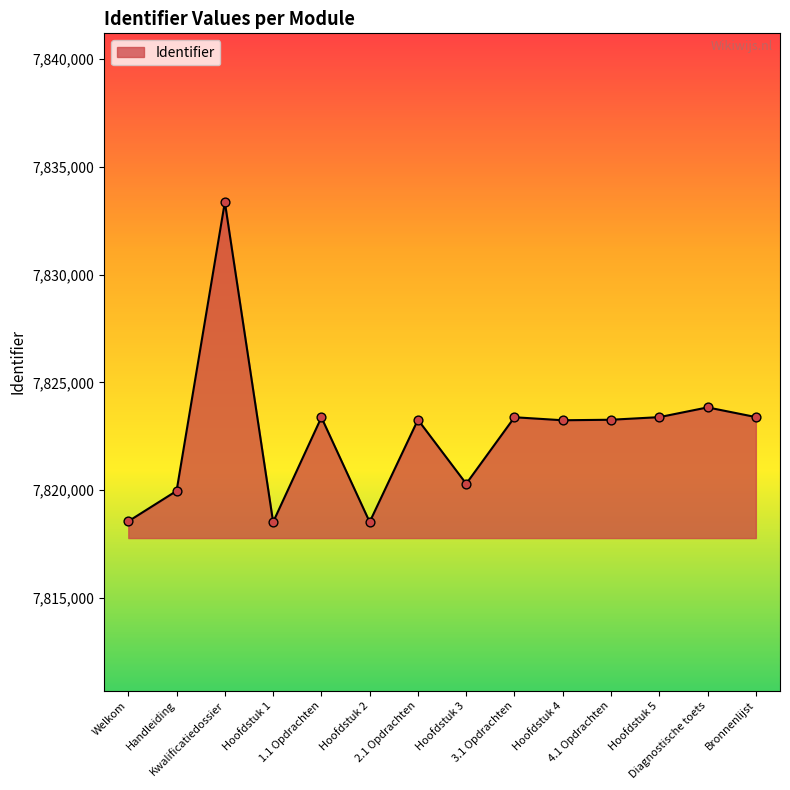

What is the change in value from 1.1 Opdrachten to Hoofdstuk 2?

-4856